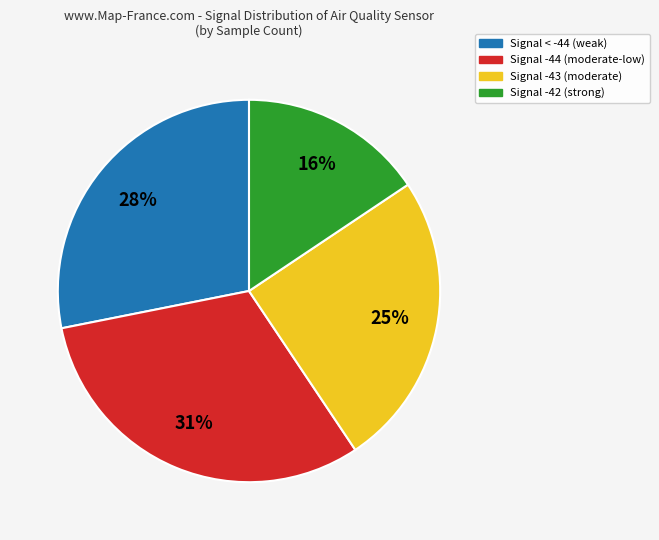

Is there any slice that represents more than half of the pie?

No